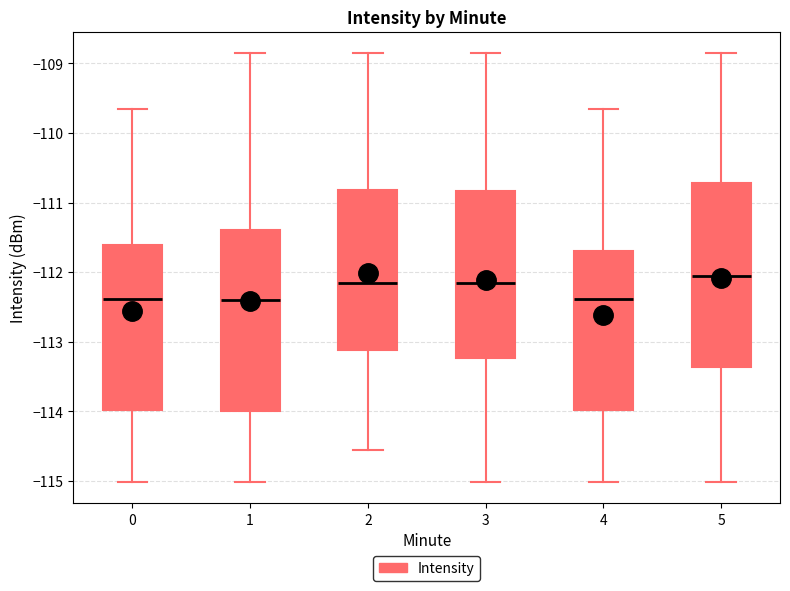

Where is the upper edge of the box at x = 2 on the y-axis? The values are not printed on the chart, so give them approximately, as read against the axis.

-110.8